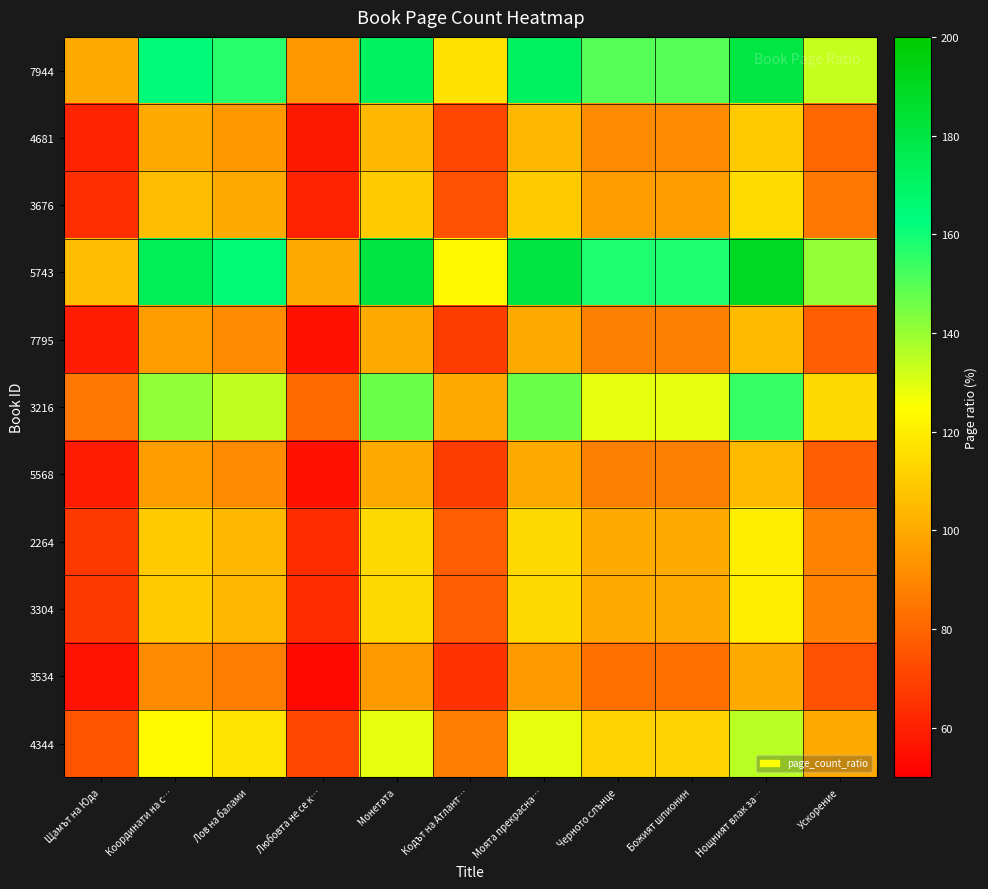

How many distinct data groups are displayed?

11